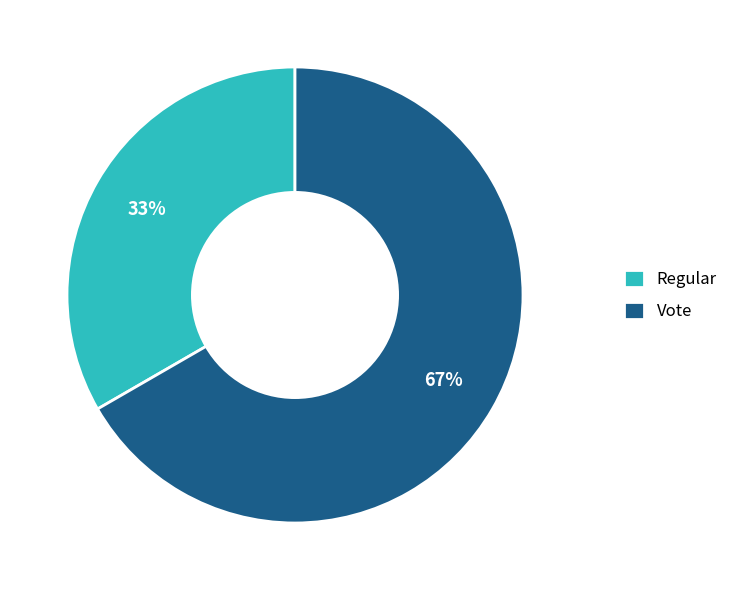

The Vote slice represents 67% of the pie. True or false?

True